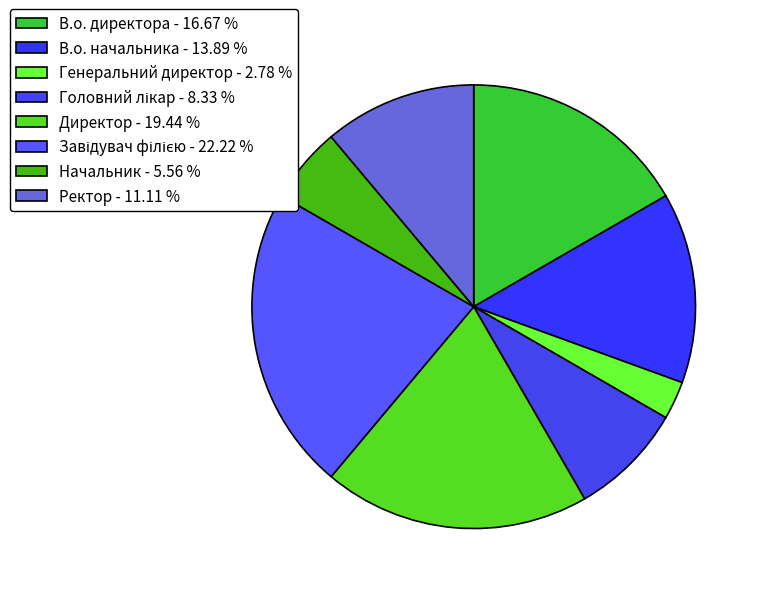

What percentage is the Завідувач філією slice, to the nearest percent?

22%